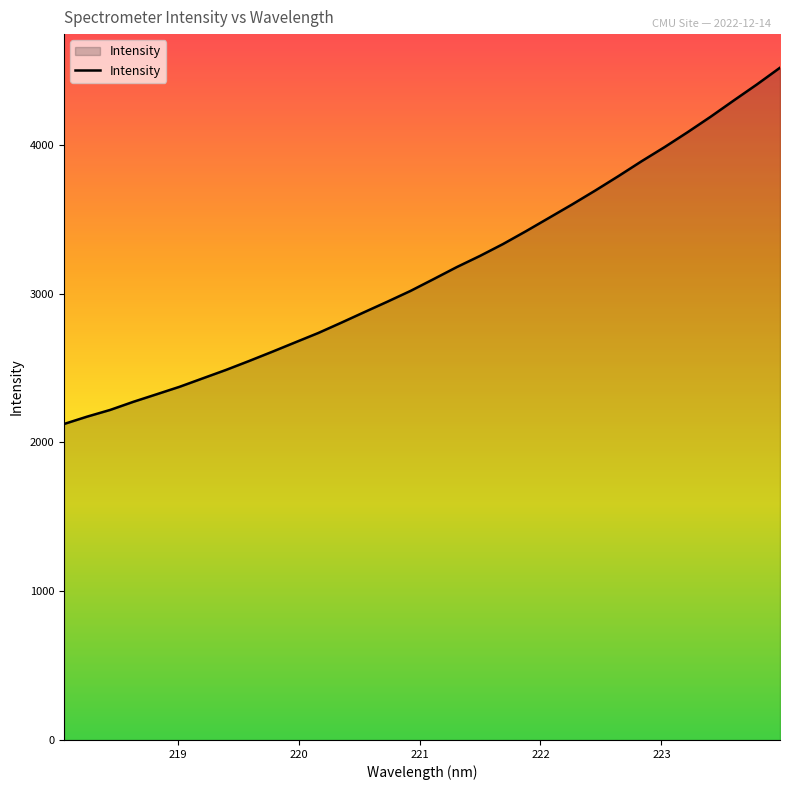

What is the minimum value shown in the chart?

2123.4